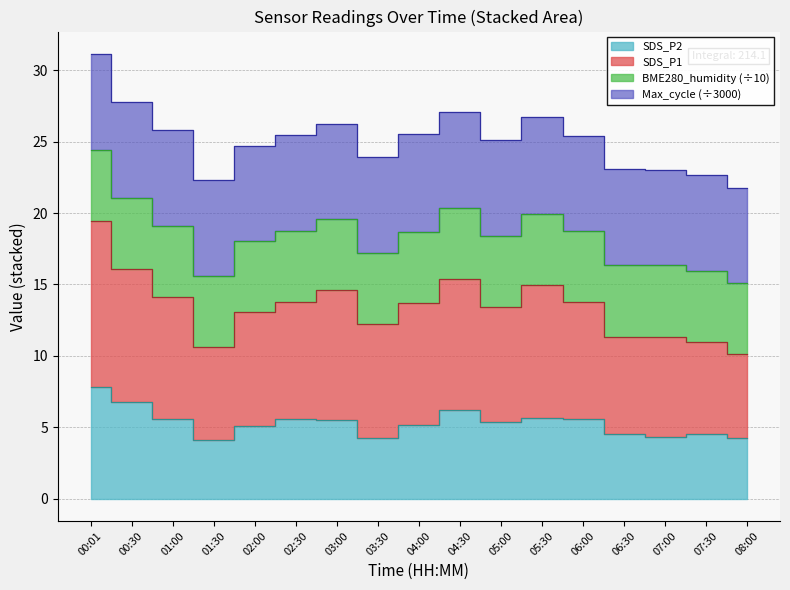

What is the label of the 9th point from the left?

04:00